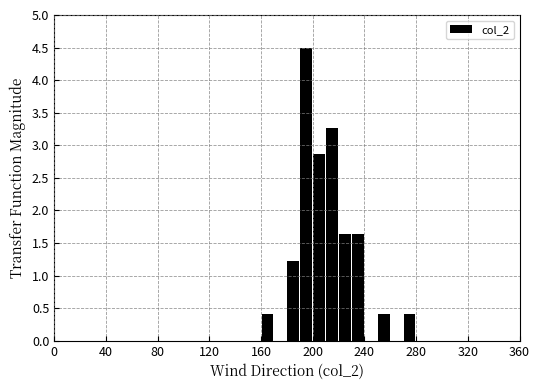

Around what value on the x-axis is the tallest bar? Give the approximate position of its centre, as read against the axis.

195